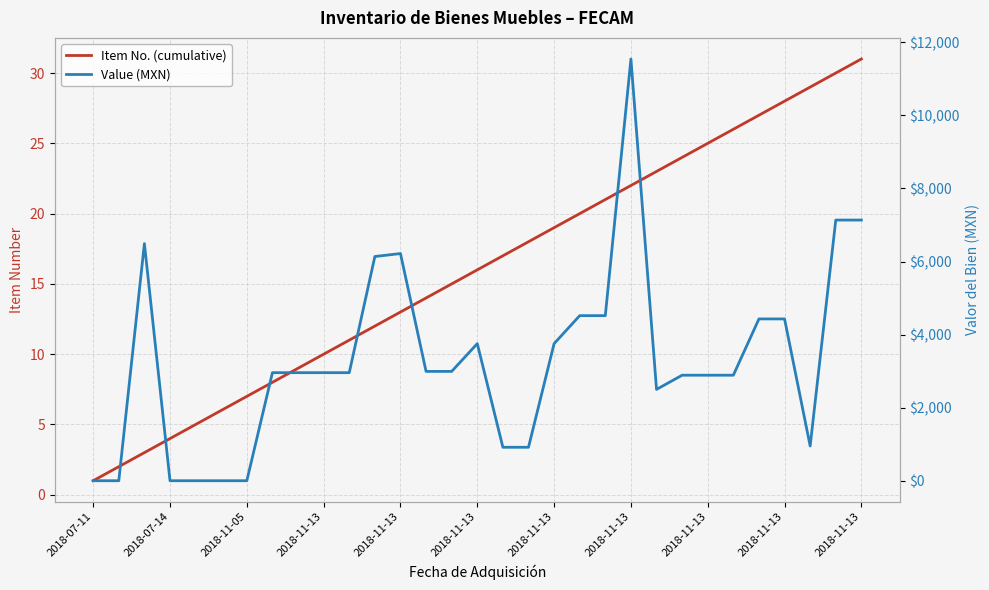

What is the highest value of the Value (MXN) series?

11542.0